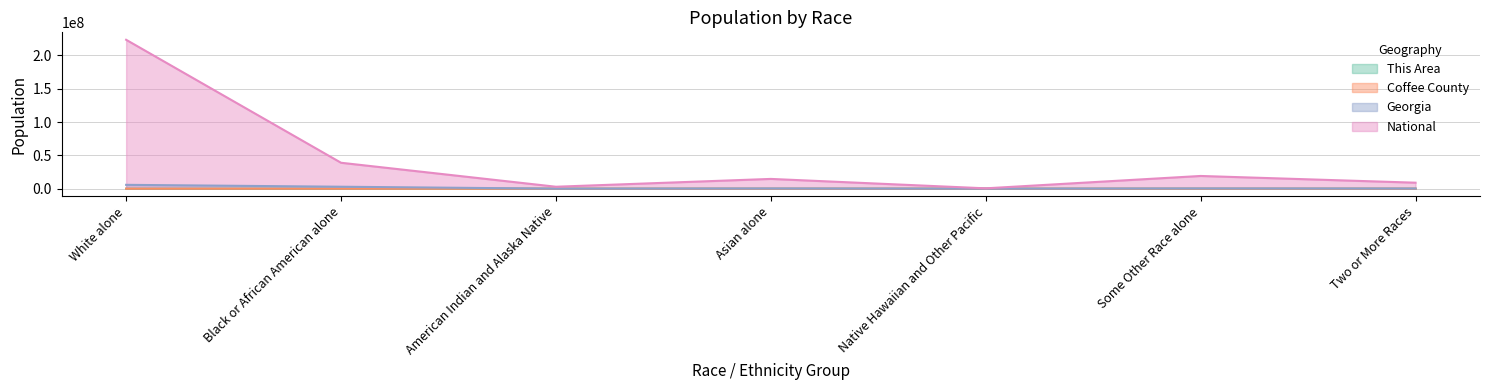

What is the average value of the Coffee County series?

6051